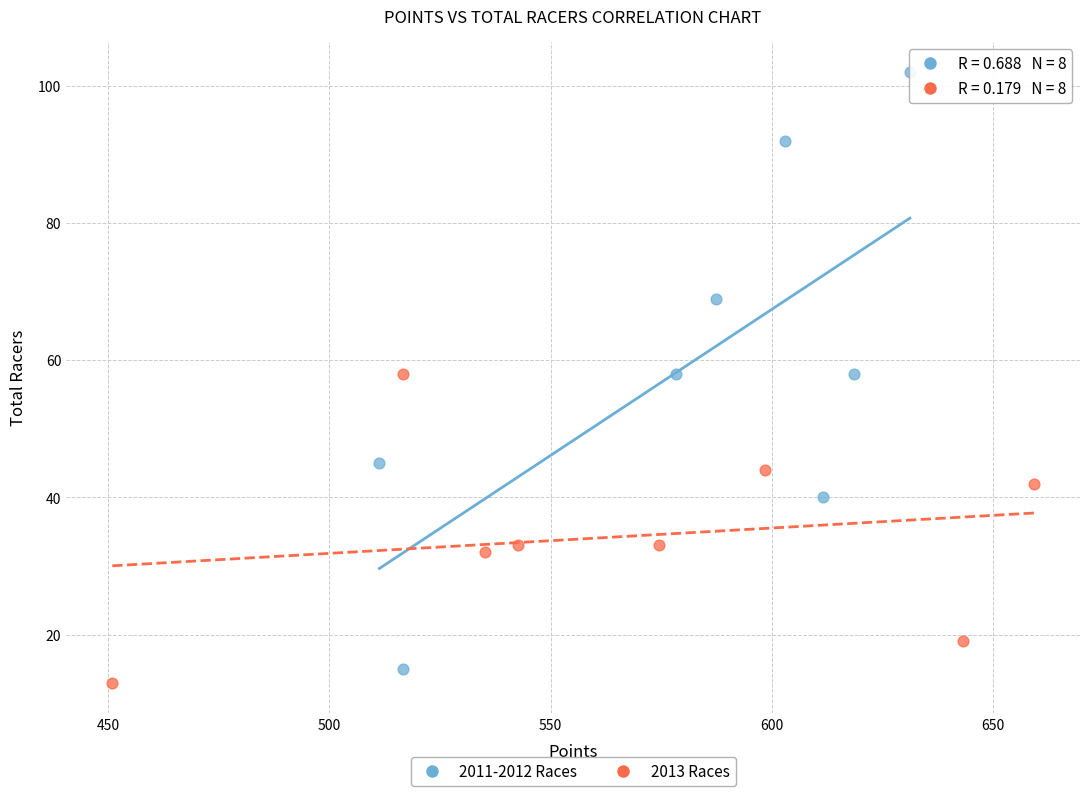

What are all the series names shown in the legend?

2011-2012 Races, 2013 Races